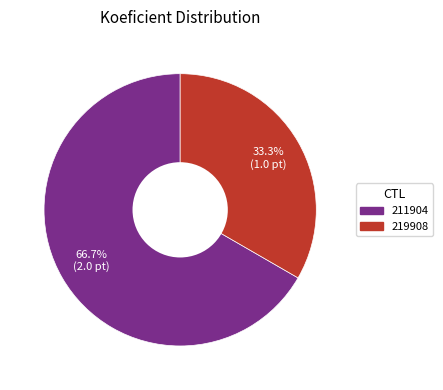

Rank the categories by value from highest to lowest.

211904, 219908